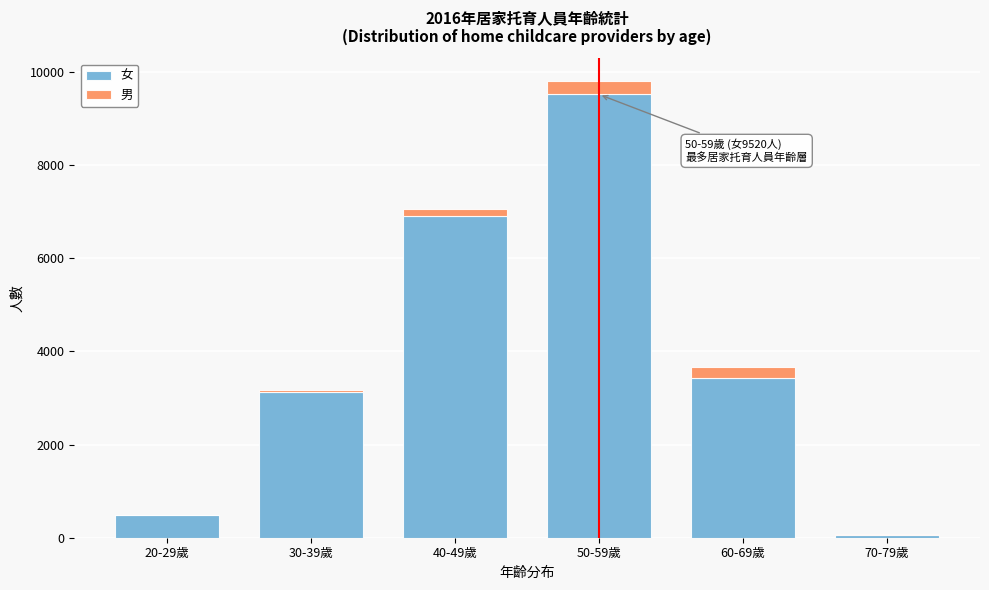

Reading left to right, what are the values for 女?

20-29歲=479	30-39歲=3123	40-49歲=6907	50-59歲=9520	60-69歲=3432	70-79歲=68